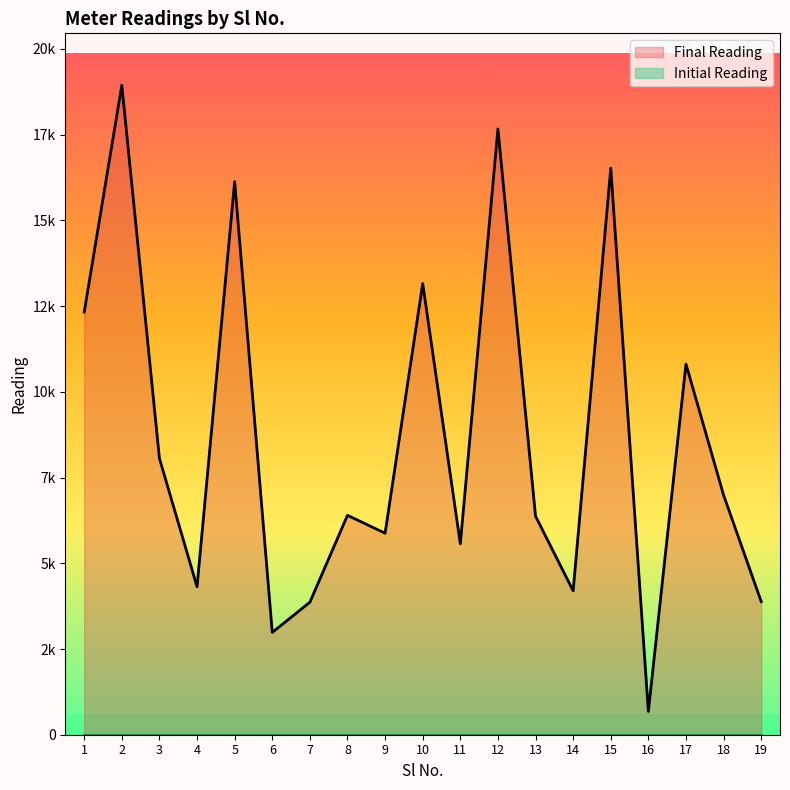

Which label corresponds to the smallest value in the chart?

16